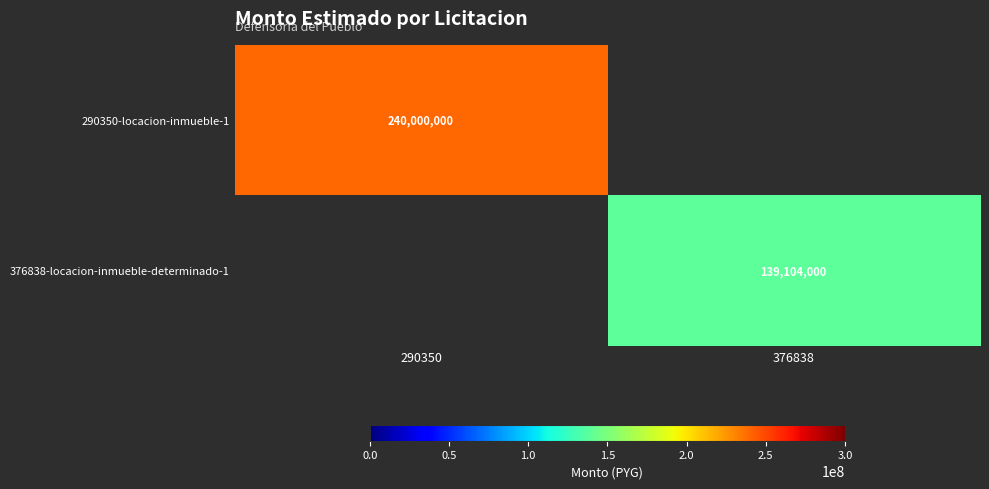

At which category does the chart reach its peak across all series?

290350